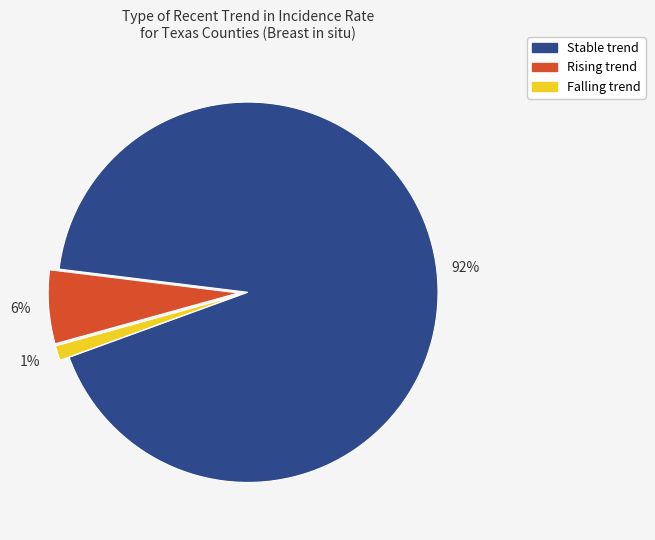

To the nearest percent, what is the average slice percentage?

33%